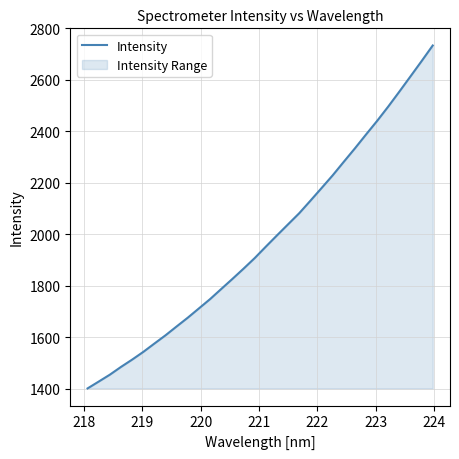

What is the difference between the maximum and minimum values?

1331.9